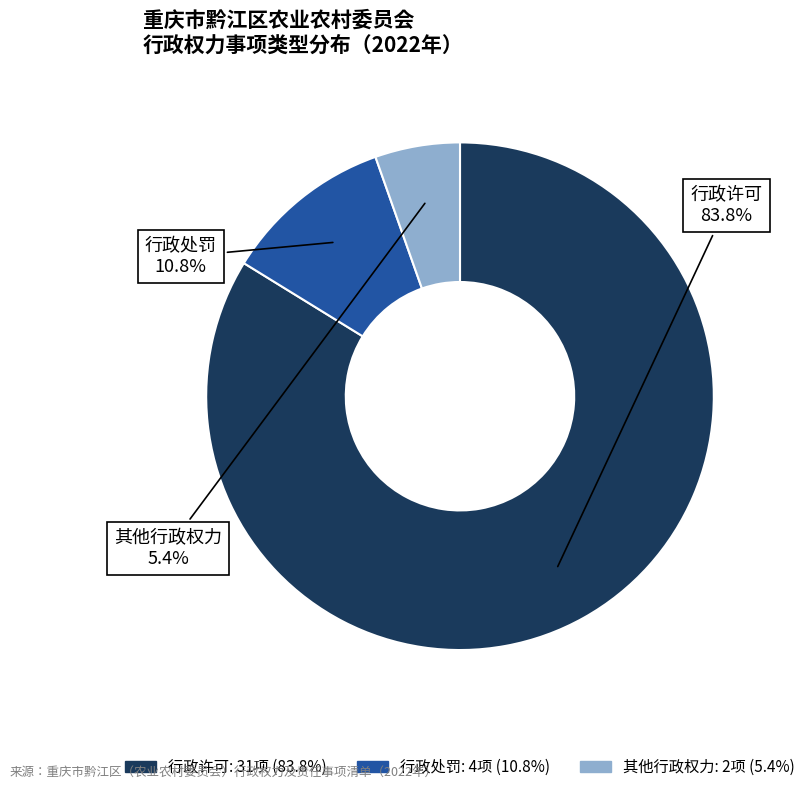

How much of the chart is everything except 其他行政权力?

94.6%